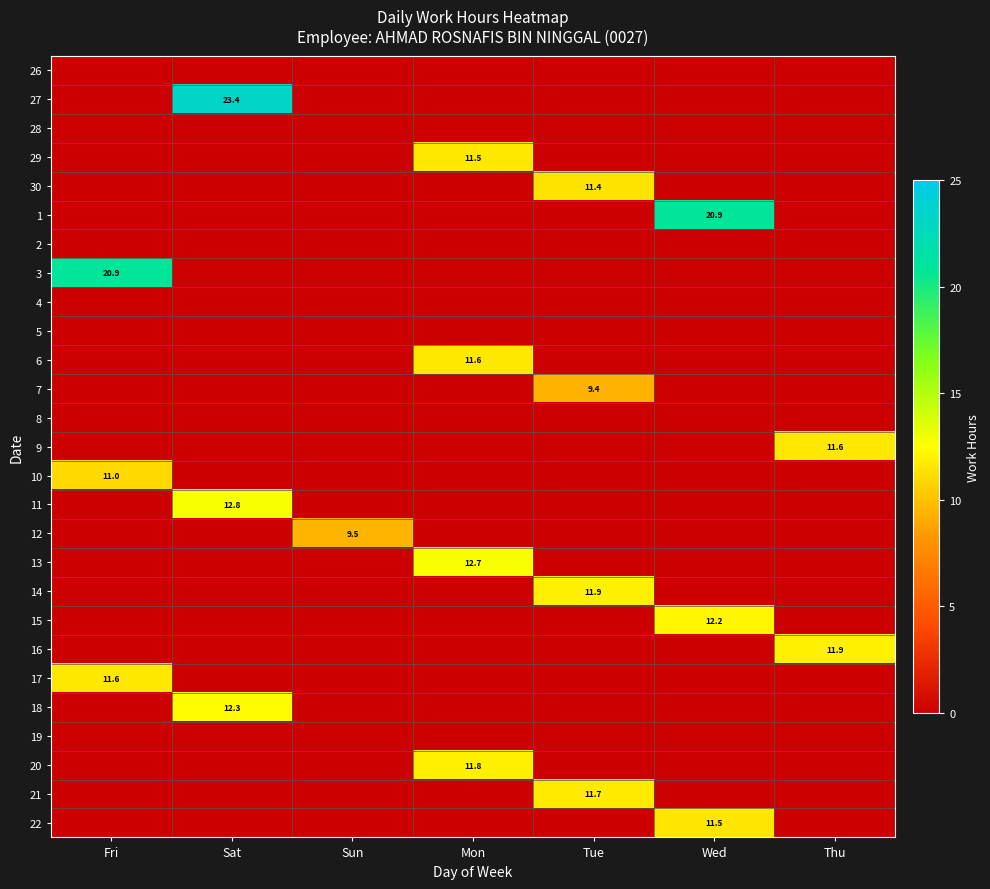

True or false: 21 has a value of 20.2 at Tue.

False